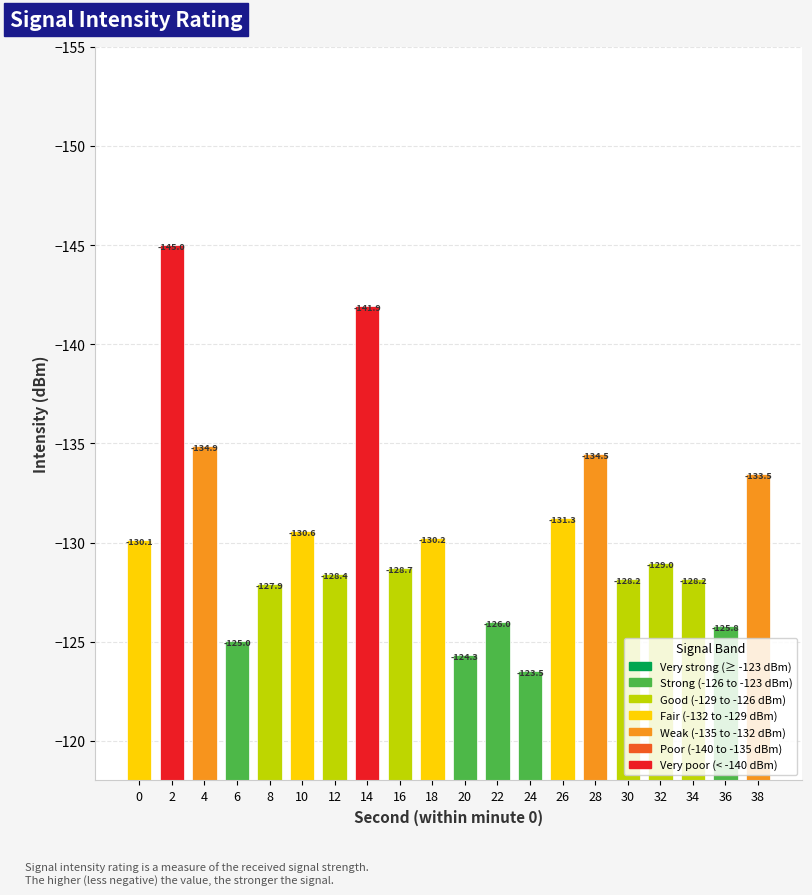

The value at 30 is -128.2. True or false?

True